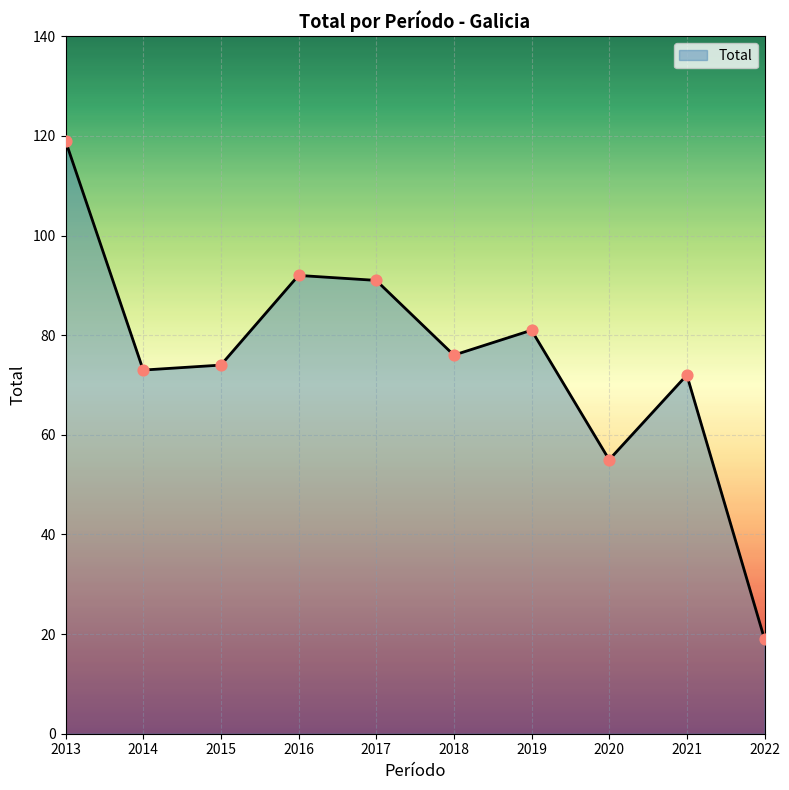

What is the ratio of the value at 2013 to the value at 2018?

1.6